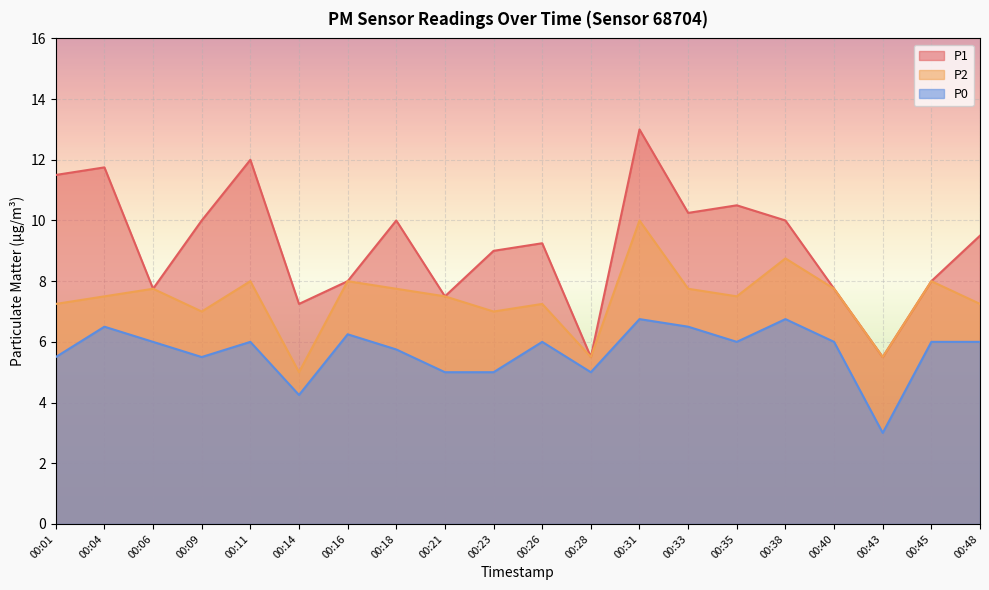

Which series has the largest total across all categories?

P1